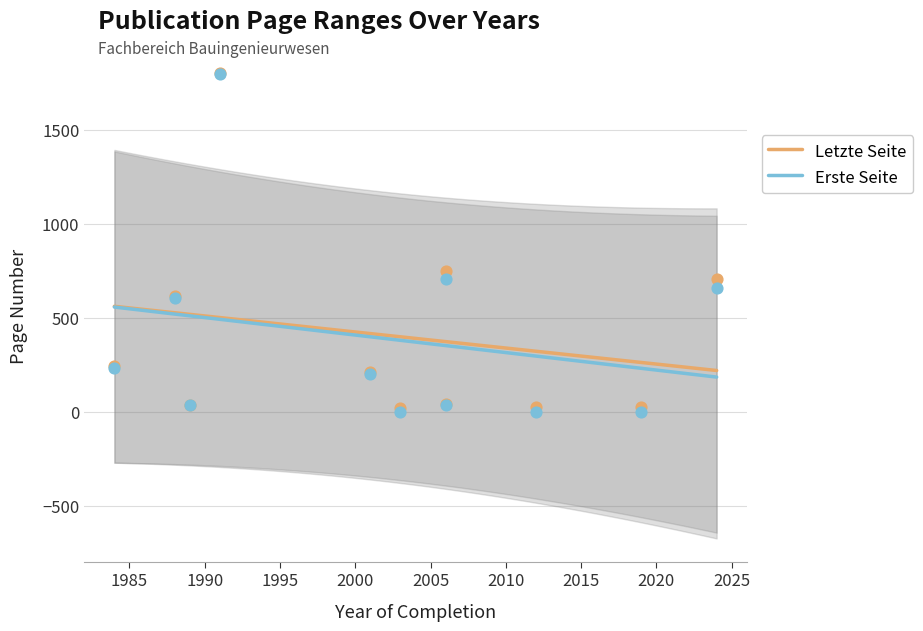

What is the total value across all series at 2000?

815.6